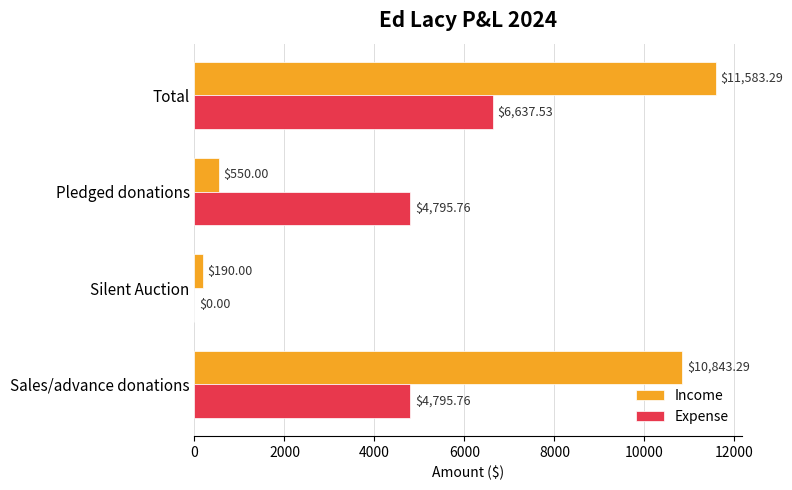

What is the sum of the Income values at Total and Pledged donations?

12133.3